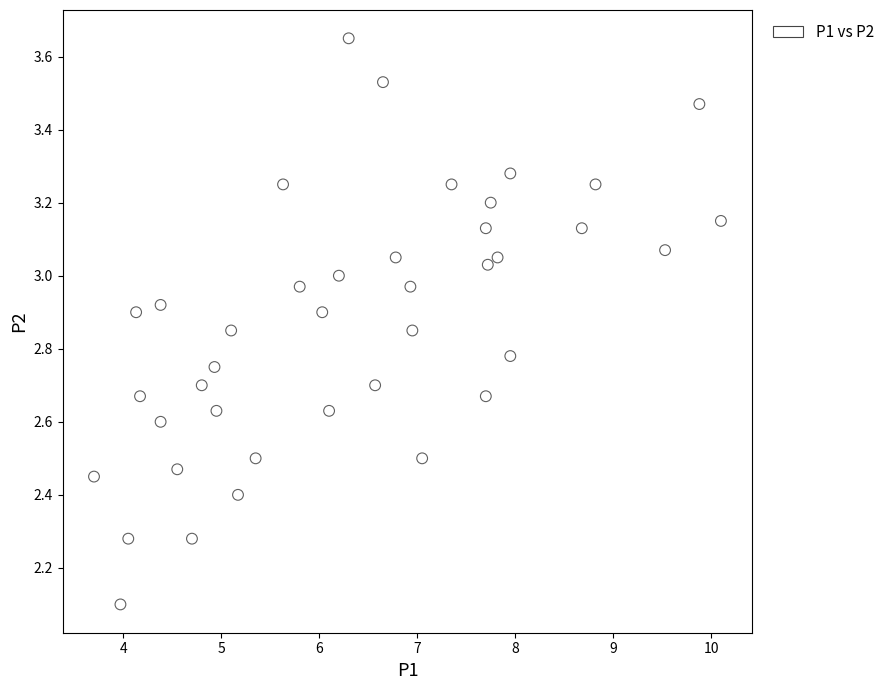

What is the range of X values (max minus min)?

6.4